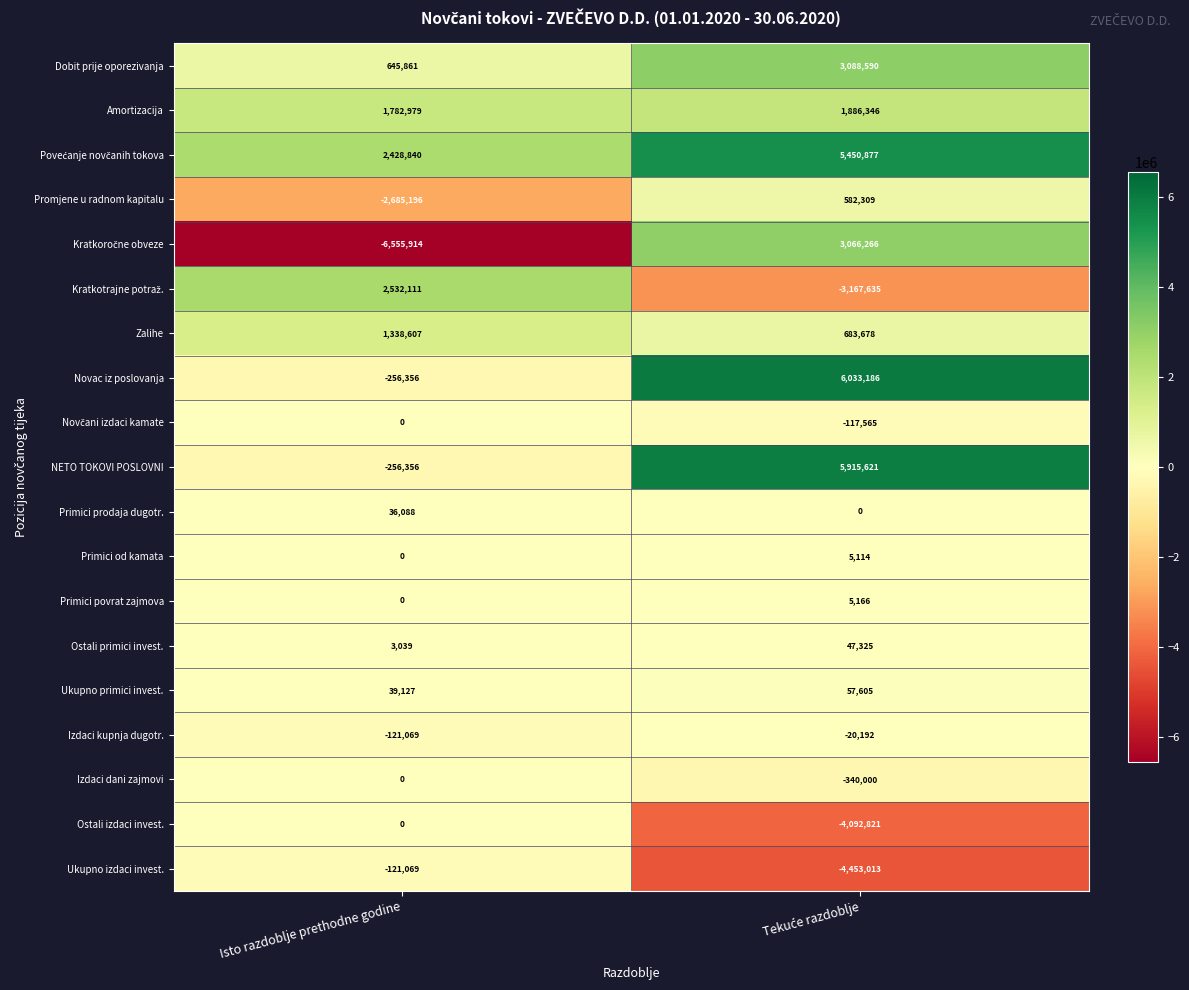

Which category has the lowest value in the NETO TOKOVI POSLOVNI series?

Isto razdoblje prethodne godine